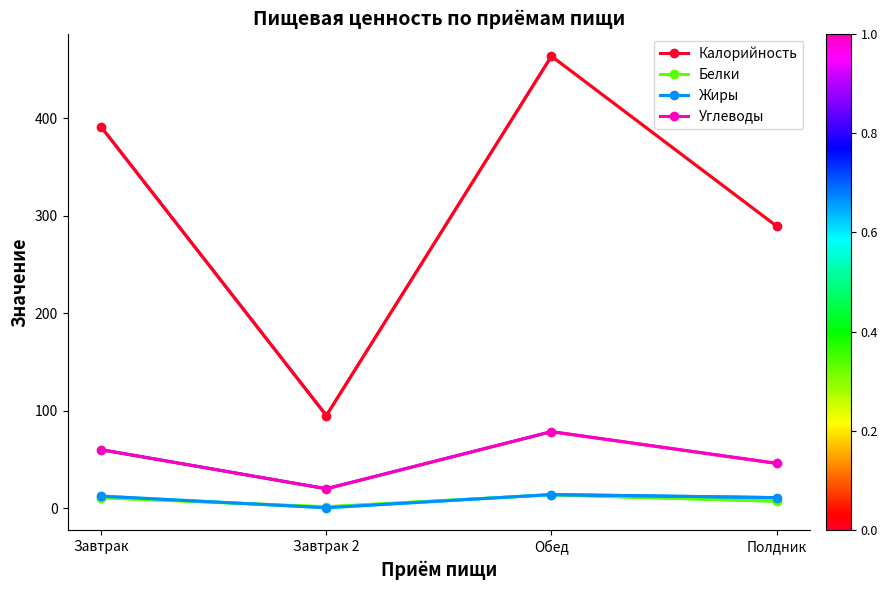

What is the difference between the second highest and minimum values in the Углеводы series?

40.0